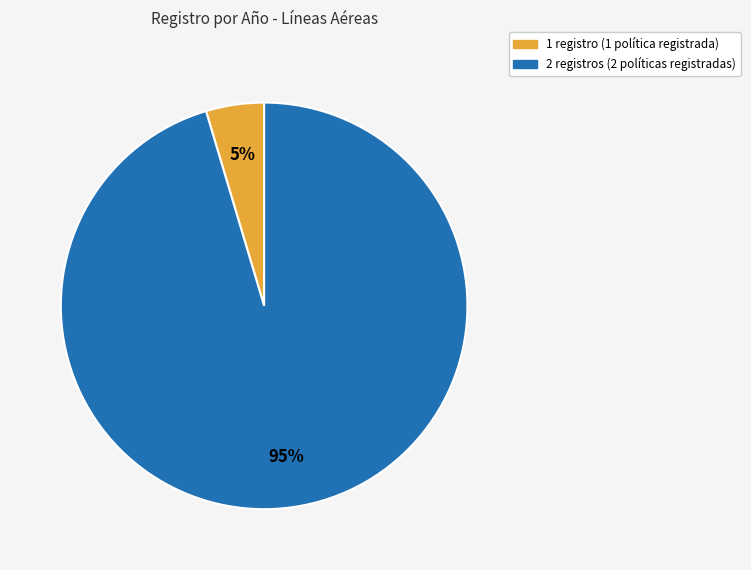

Is there a majority slice in this chart?

Yes